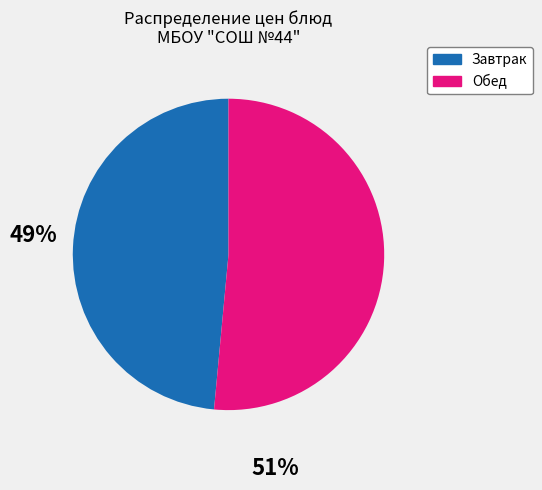

Does any single category account for the majority?

Yes